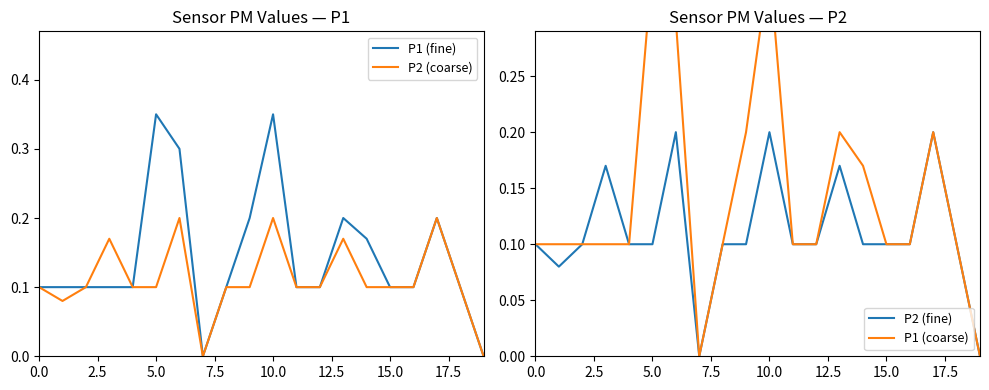

How many lines are shown in the chart?

4